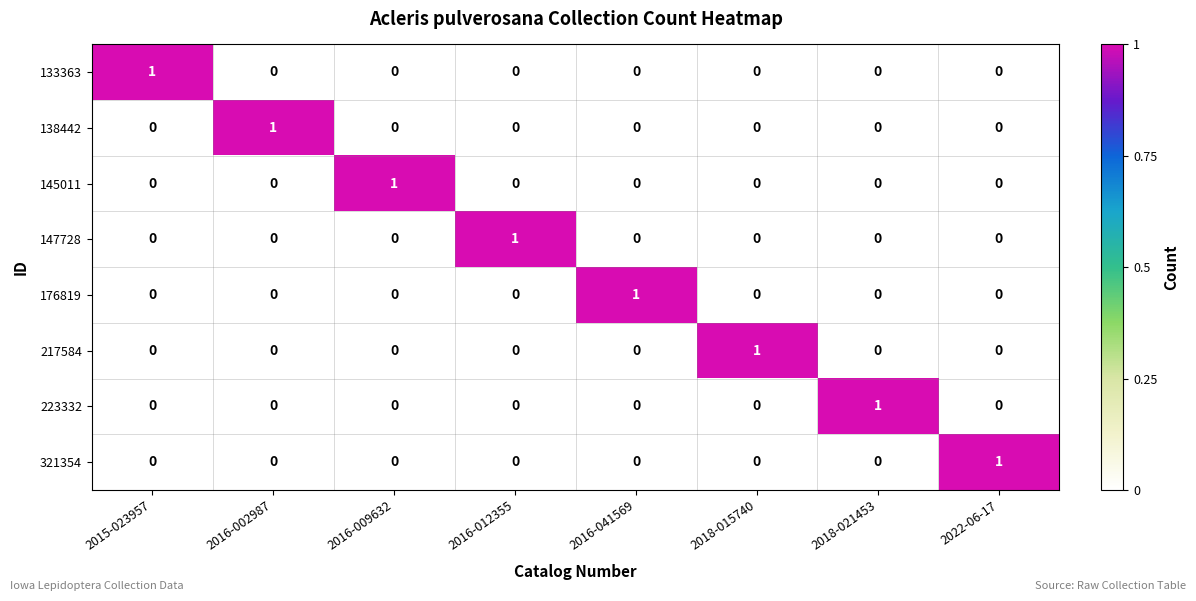

The 223332 series shows 0 at 2016-012355. True or false?

True